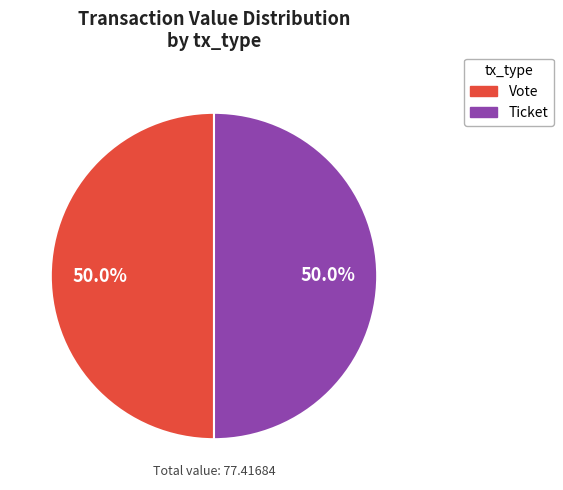

How many segments does this pie chart have?

2